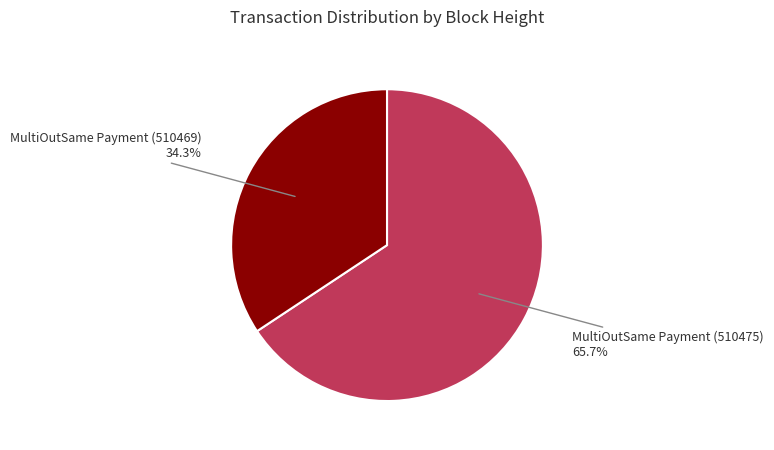

Does MultiOutSame Payment (510469) account for over 50% of the chart?

No